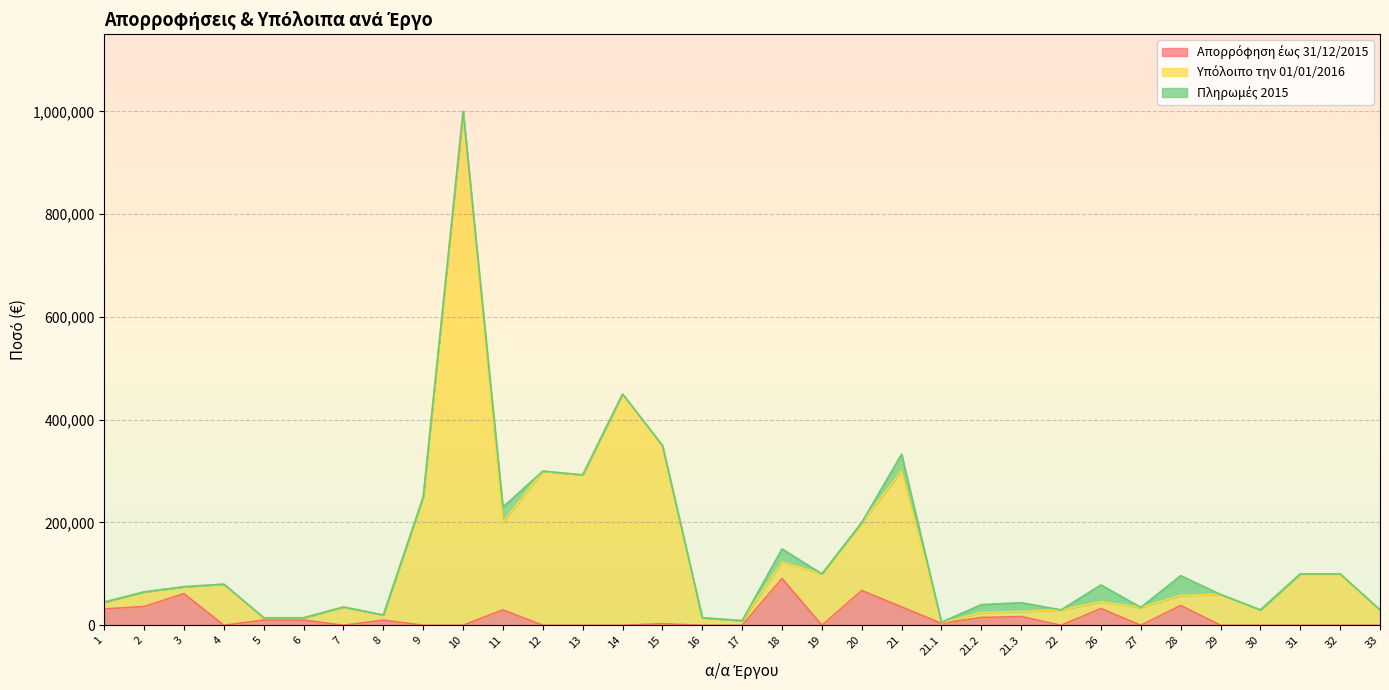

What is the difference between the second highest and minimum values in the Υπόλοιπο την 01/01/2016 series?

445000.0